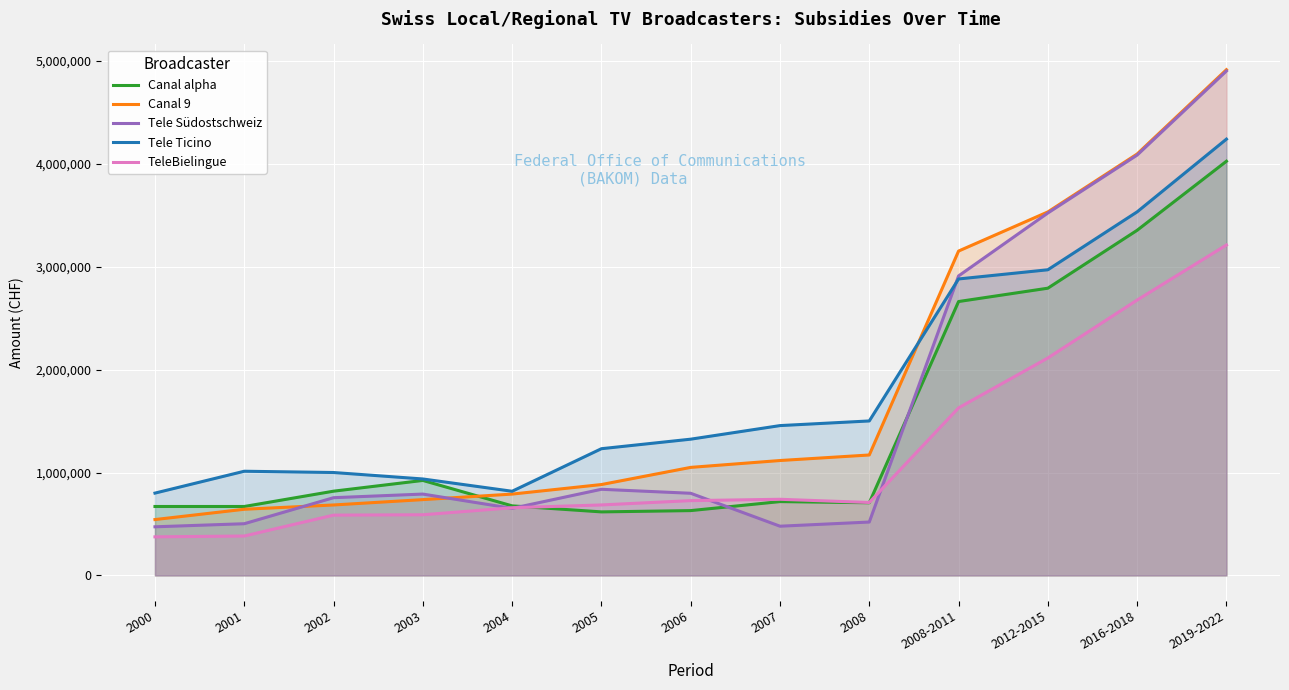

Which series has the widest spread of values?

Tele Südostschweiz